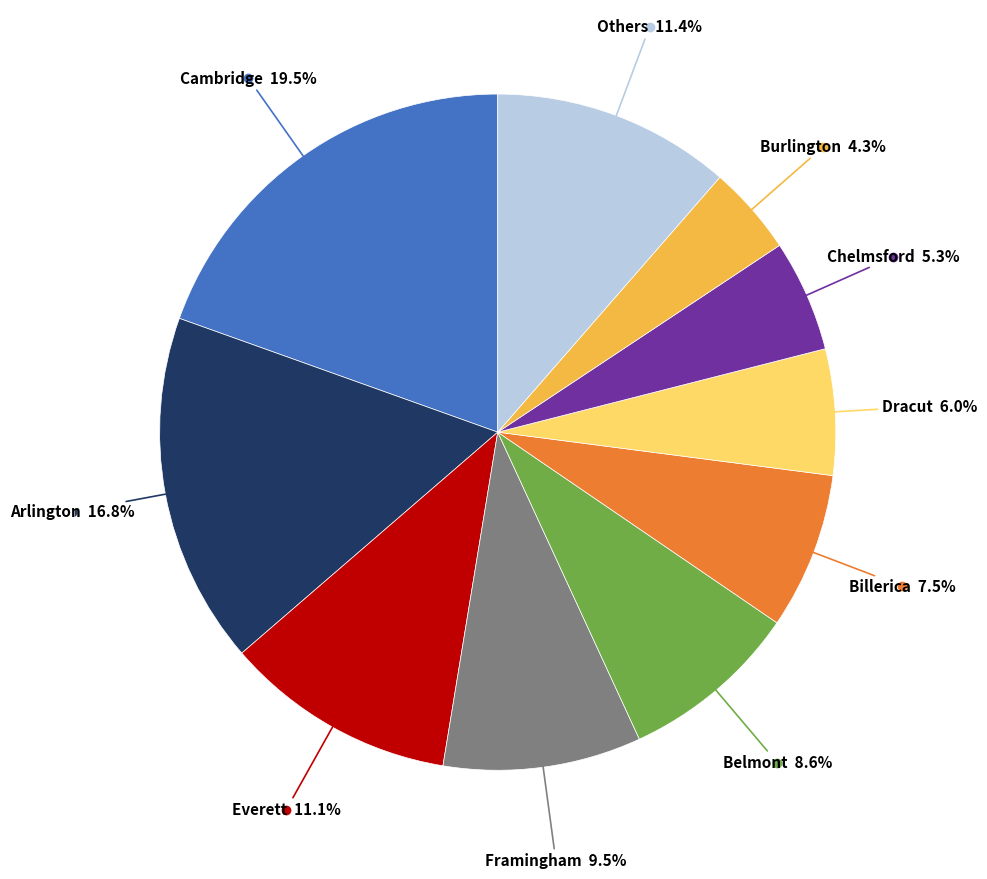

Is there a majority slice in this chart?

No